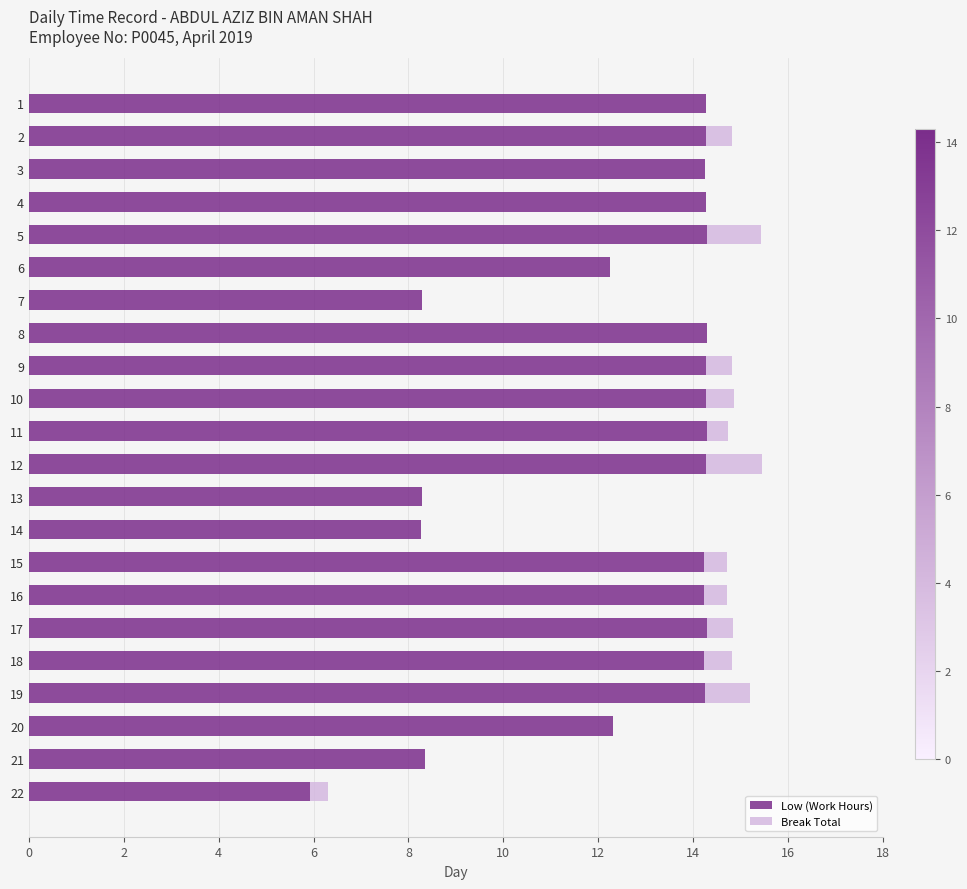

What is the total value across all series at 17?

14.8